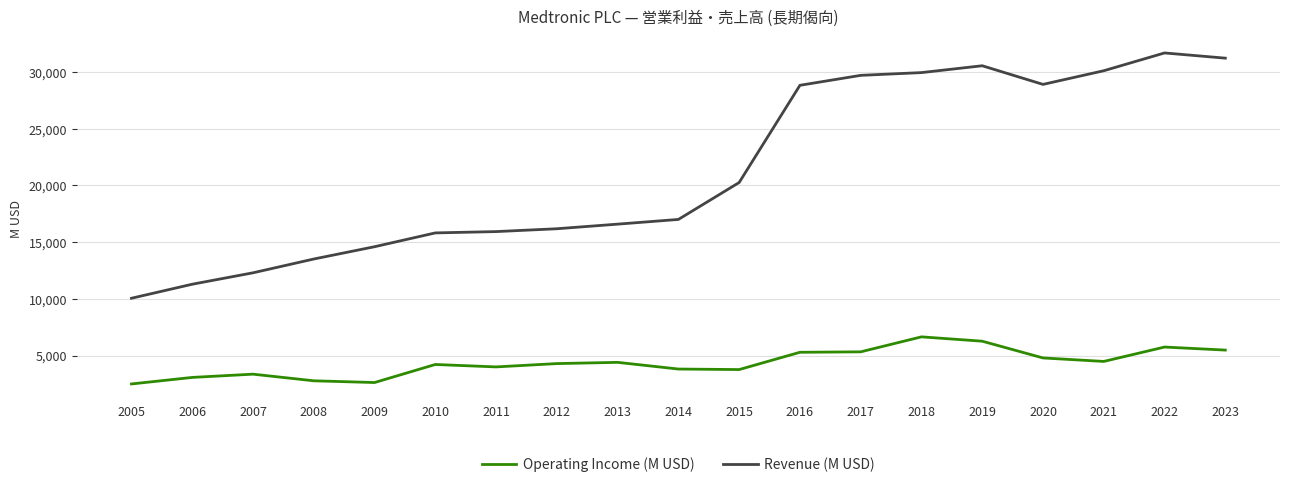

What is the sum of the Operating Income (M USD) values at 2015 and 2013?

8168